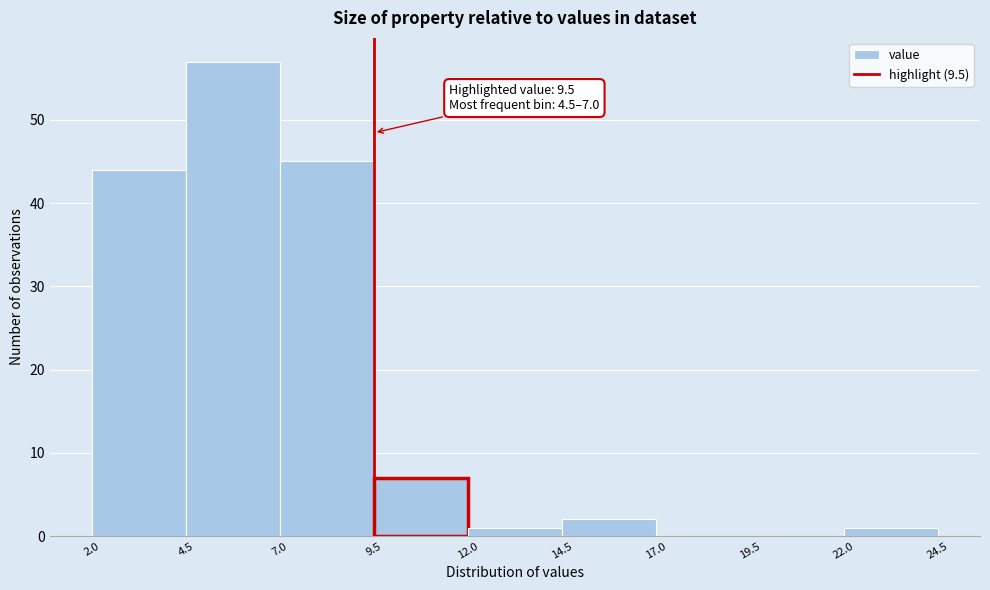

Over which range of the x-axis is the bar tallest?

4.5 to 7.0